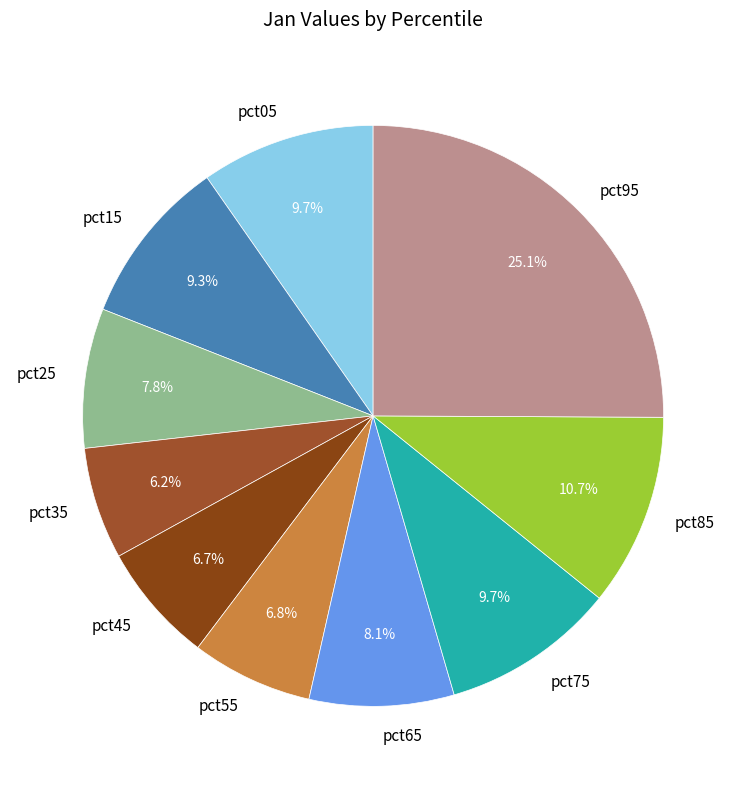

Is there a majority slice in this chart?

No